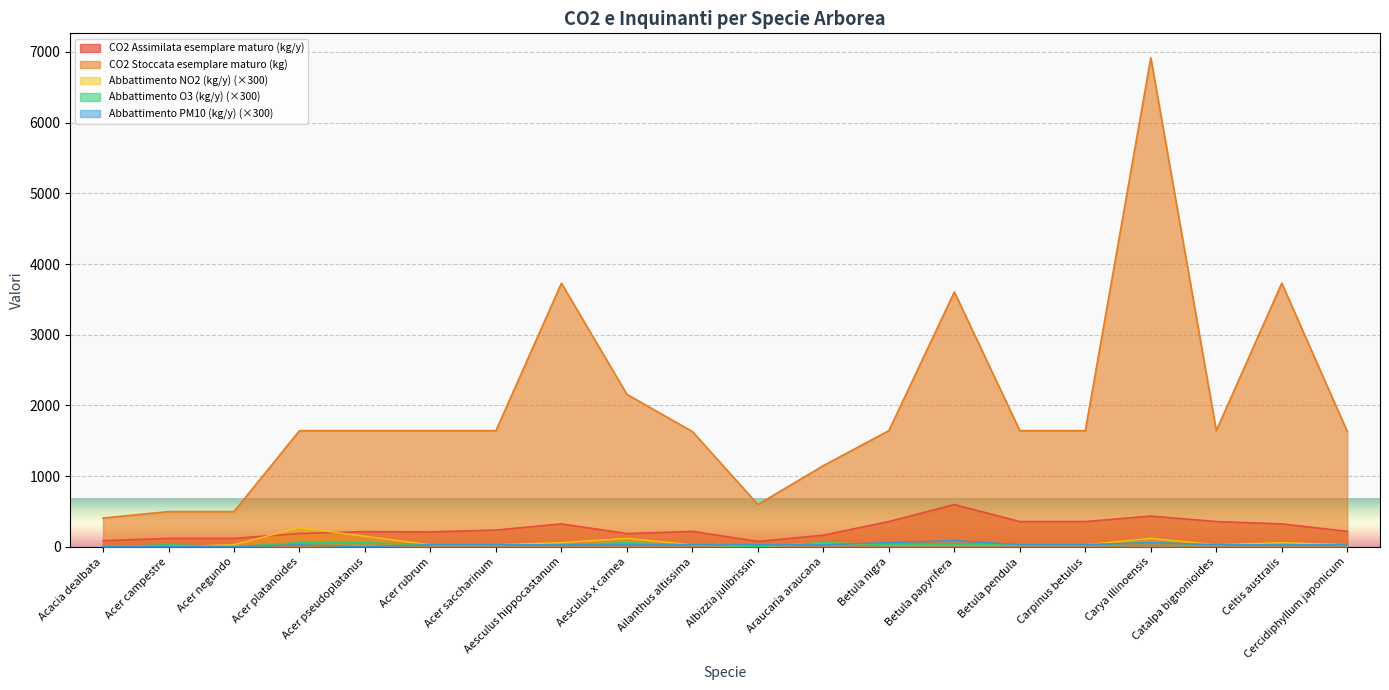

Which has a higher value, Ailanthus altissima or Betula pendula?

Betula pendula